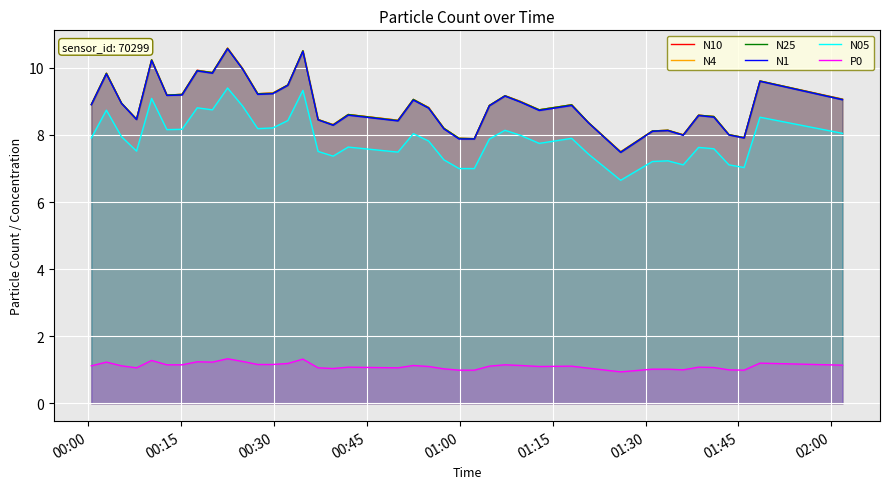

What are all the series names shown in the legend?

N10, N4, N25, N1, N05, P0